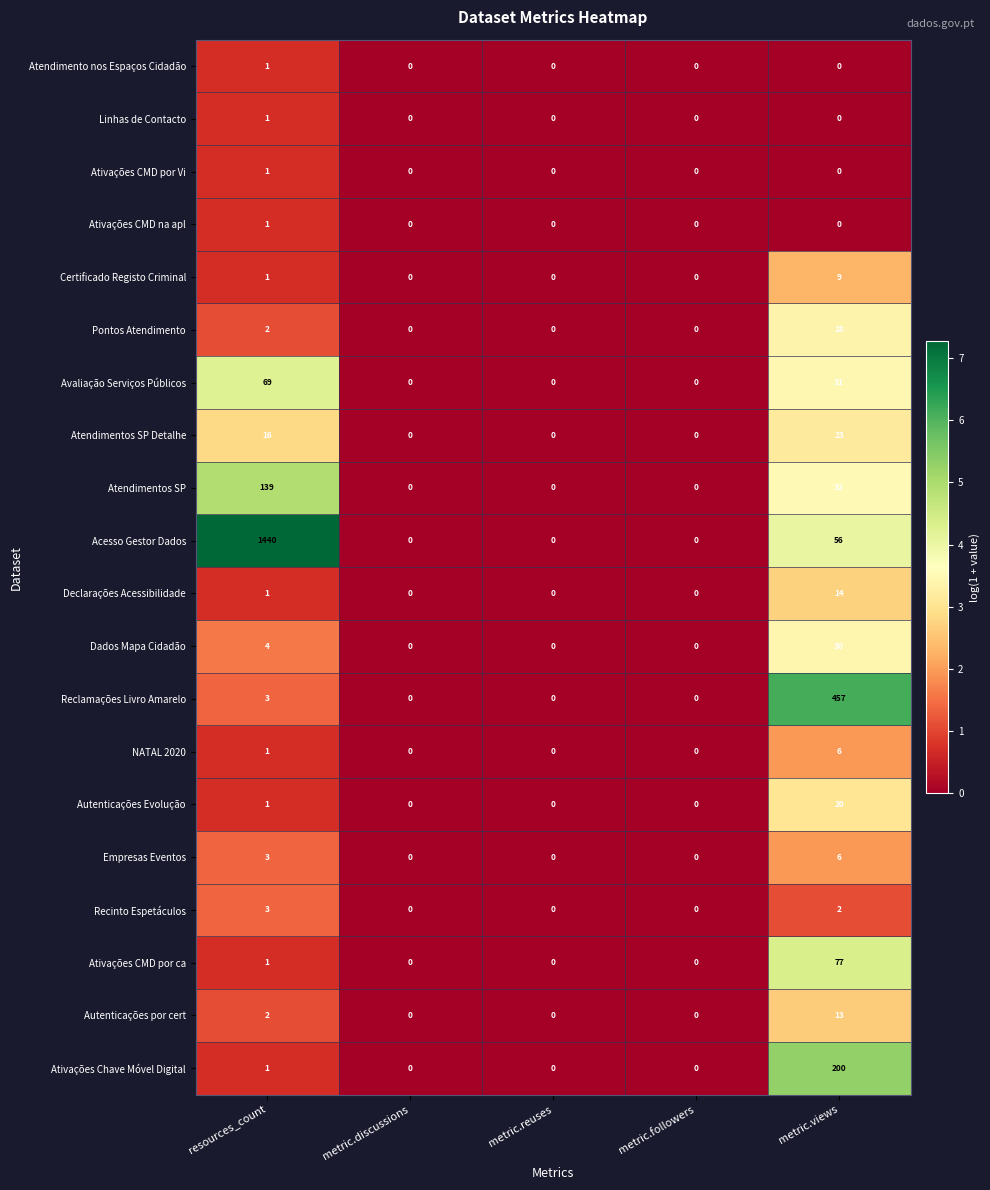

What is the spread (max minus min) of values at resources_count?

1439